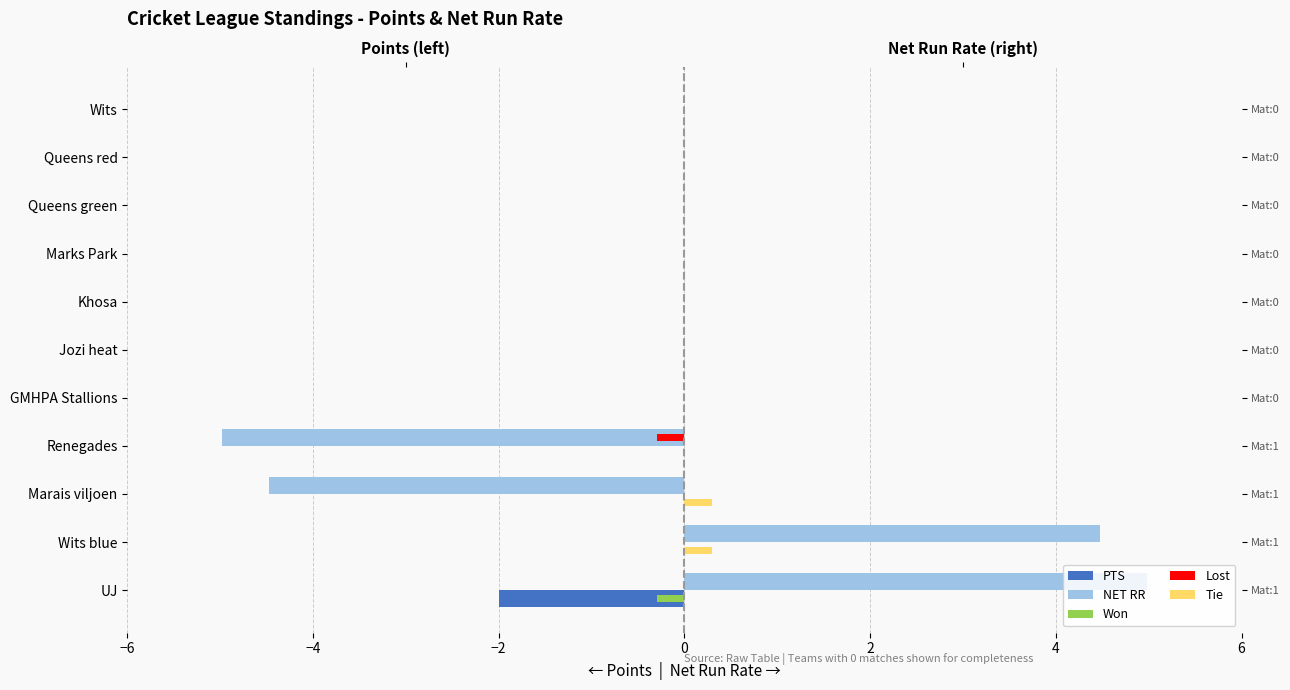

Which series has the largest total across all categories?

Tie